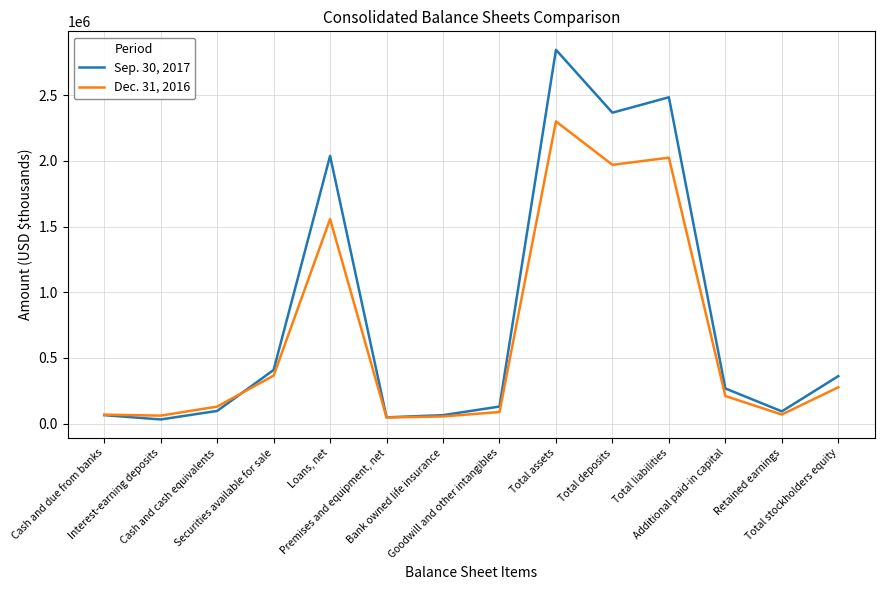

What is the lowest value of the Sep. 30, 2017 series?

31297